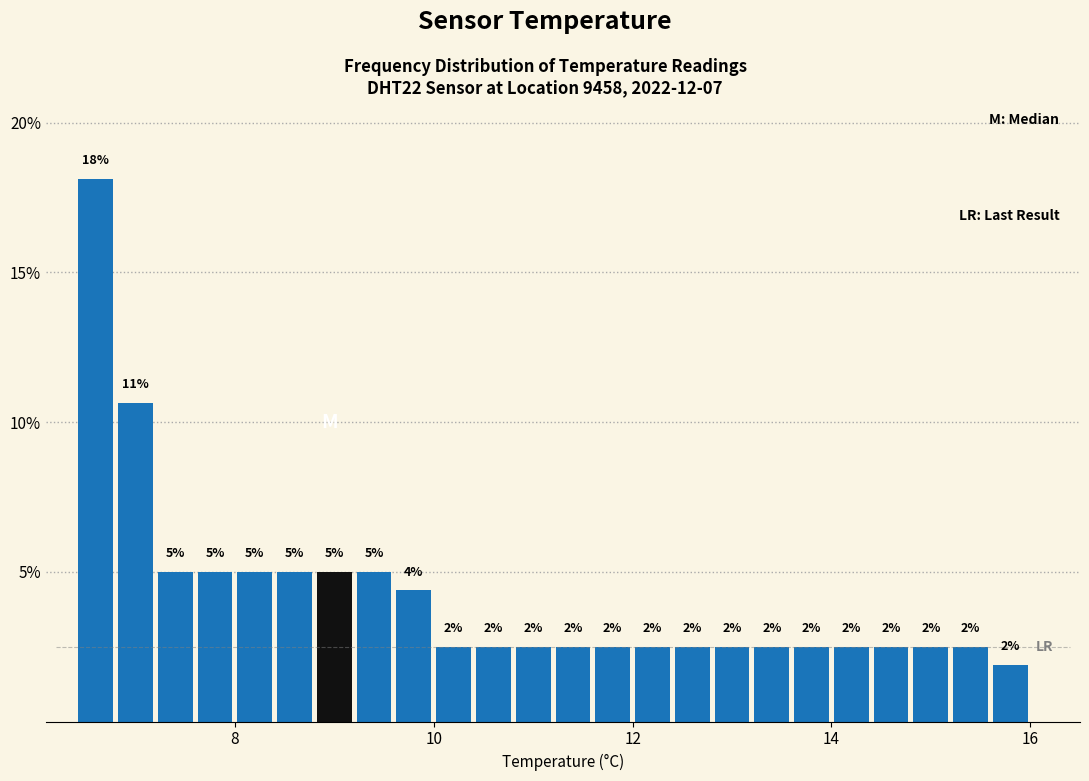

Around what value on the x-axis is the tallest bar? Give the approximate position of its centre, as read against the axis.

6.6